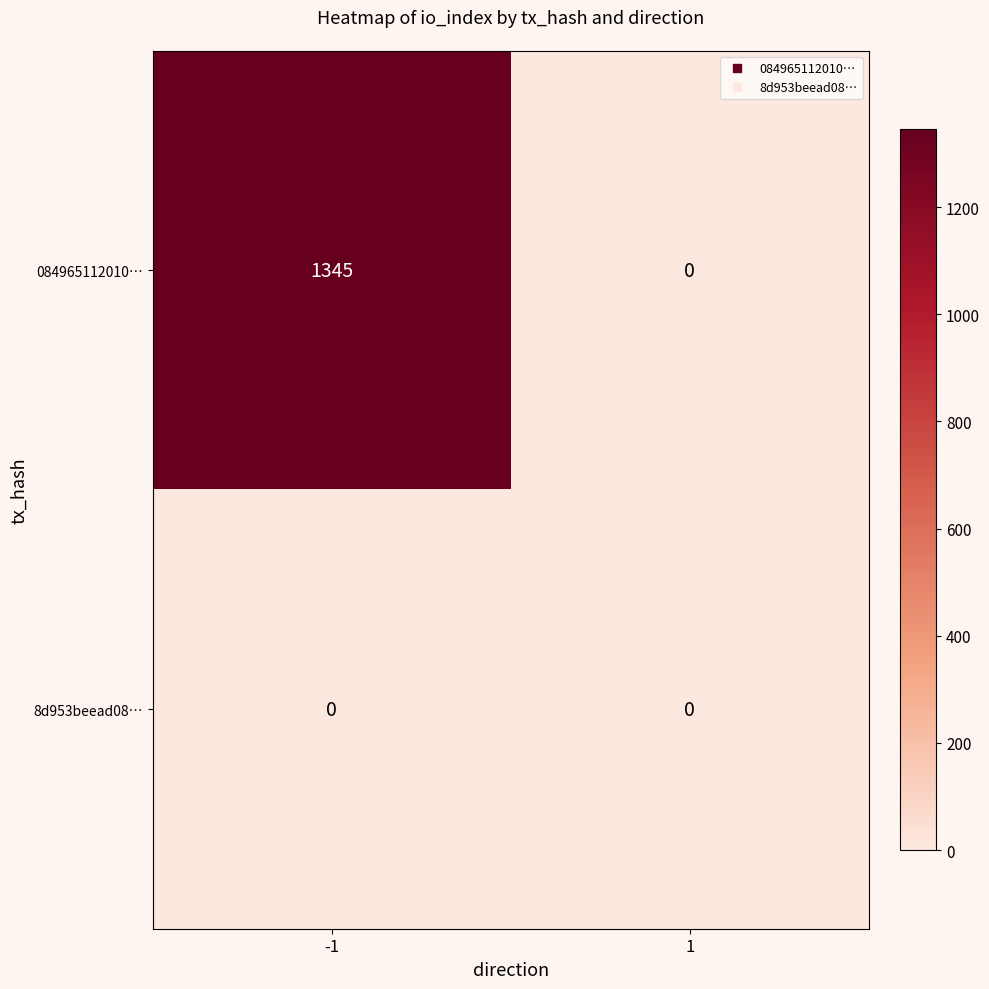

Is it true that 084965112010… equals -520 at 1?

False